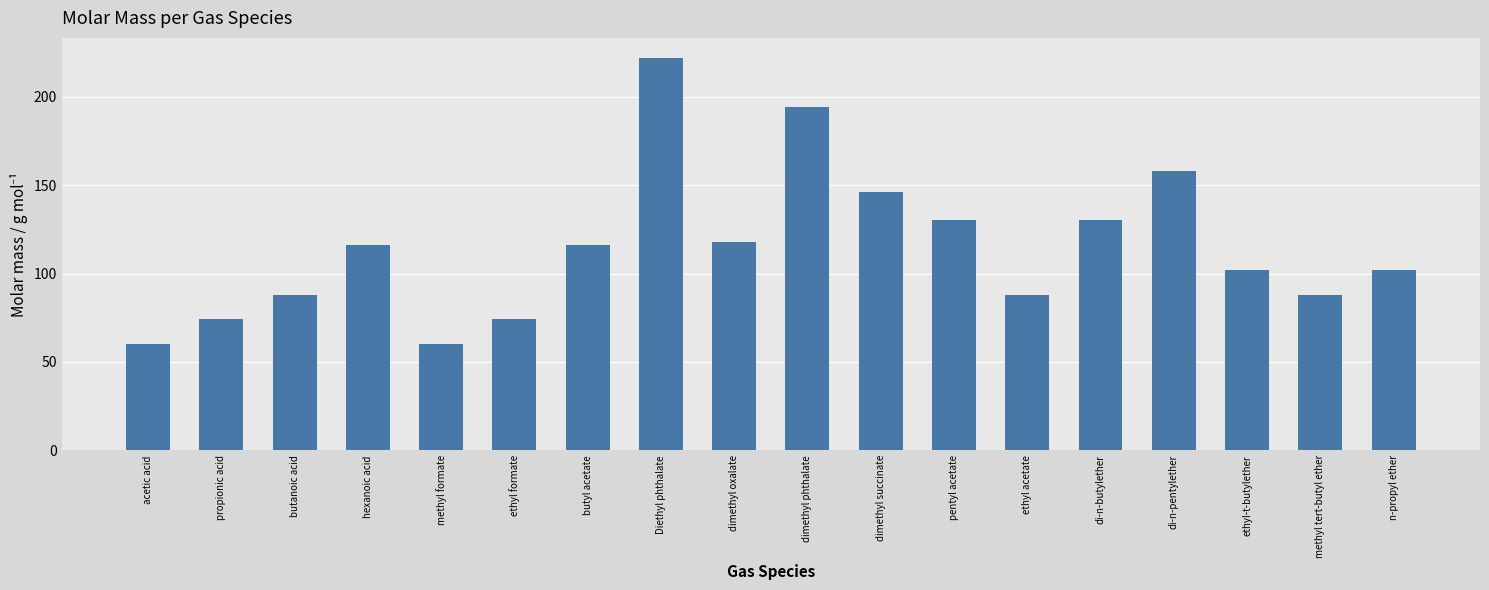

What is the ratio of the value at hexanoic acid to the value at dimethyl succinate?

0.8